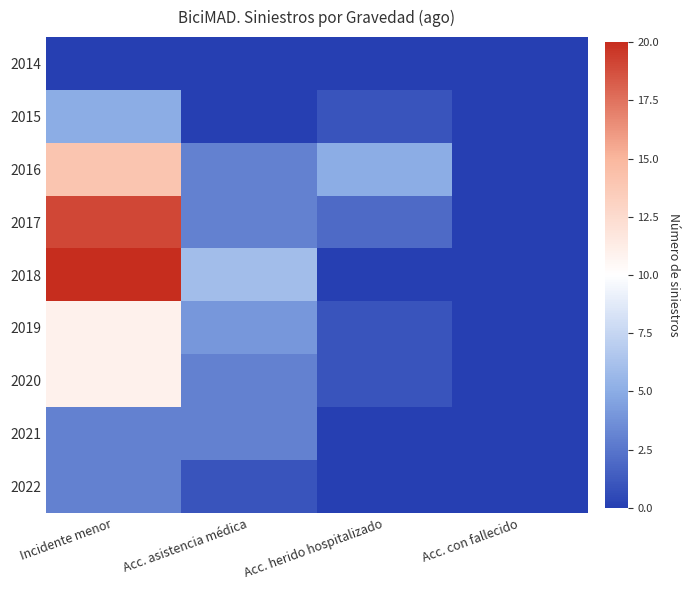

Reading right to left, transcribe all the data shown in this chart.

2014: Acc. con fallecido=0	Acc. herido hospitalizado=0	Acc. asistencia médica=0	Incidente menor=0
2015: Acc. con fallecido=0	Acc. herido hospitalizado=1	Acc. asistencia médica=0	Incidente menor=5
2016: Acc. con fallecido=0	Acc. herido hospitalizado=5	Acc. asistencia médica=3	Incidente menor=14
2017: Acc. con fallecido=0	Acc. herido hospitalizado=2	Acc. asistencia médica=3	Incidente menor=19
2018: Acc. con fallecido=0	Acc. herido hospitalizado=0	Acc. asistencia médica=6	Incidente menor=20
2019: Acc. con fallecido=0	Acc. herido hospitalizado=1	Acc. asistencia médica=4	Incidente menor=11
2020: Acc. con fallecido=0	Acc. herido hospitalizado=1	Acc. asistencia médica=3	Incidente menor=11
2021: Acc. con fallecido=0	Acc. herido hospitalizado=0	Acc. asistencia médica=3	Incidente menor=3
2022: Acc. con fallecido=0	Acc. herido hospitalizado=0	Acc. asistencia médica=1	Incidente menor=3